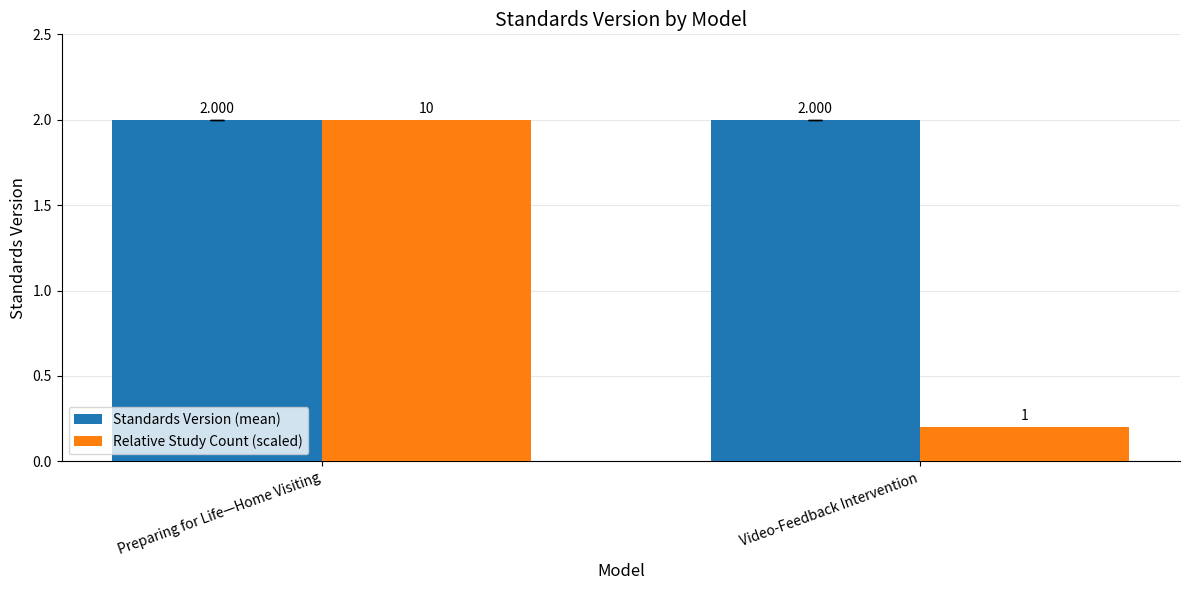

Reading left to right, what are all the values shown in this chart?

Standards Version (mean): Preparing for Life—Home Visiting=2.0	Video-Feedback Intervention=2.0
Relative Study Count (scaled): Preparing for Life—Home Visiting=2.0	Video-Feedback Intervention=0.2